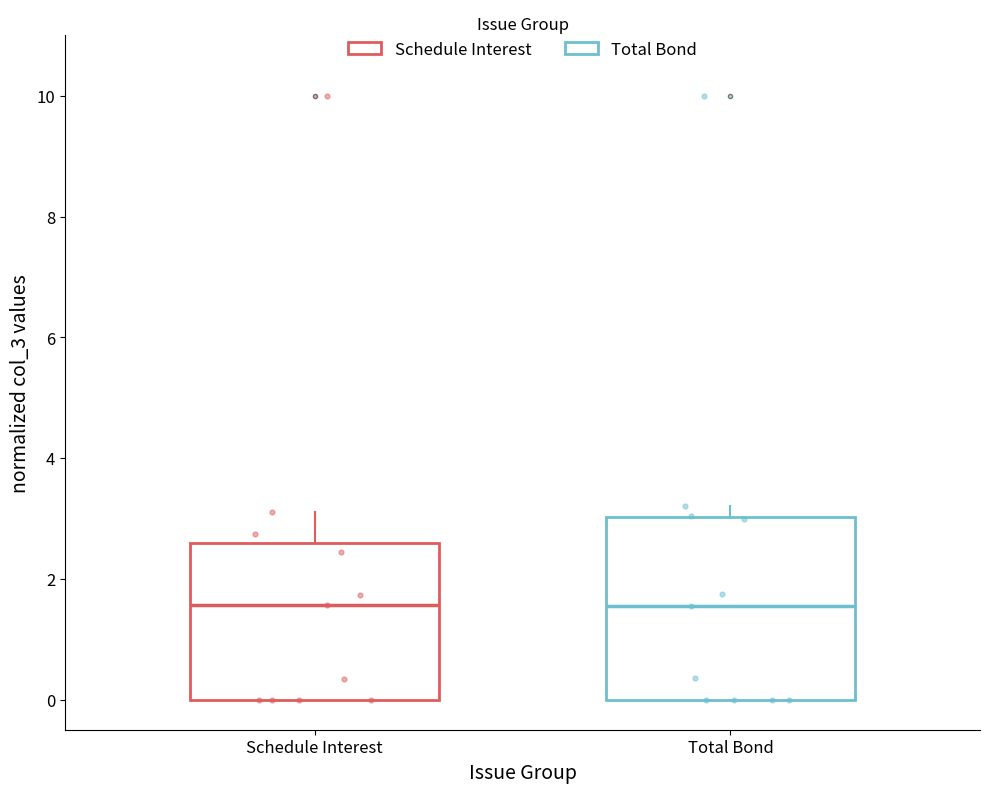

Which box is the tallest, from its lower edge to its upper edge?

Total Bond